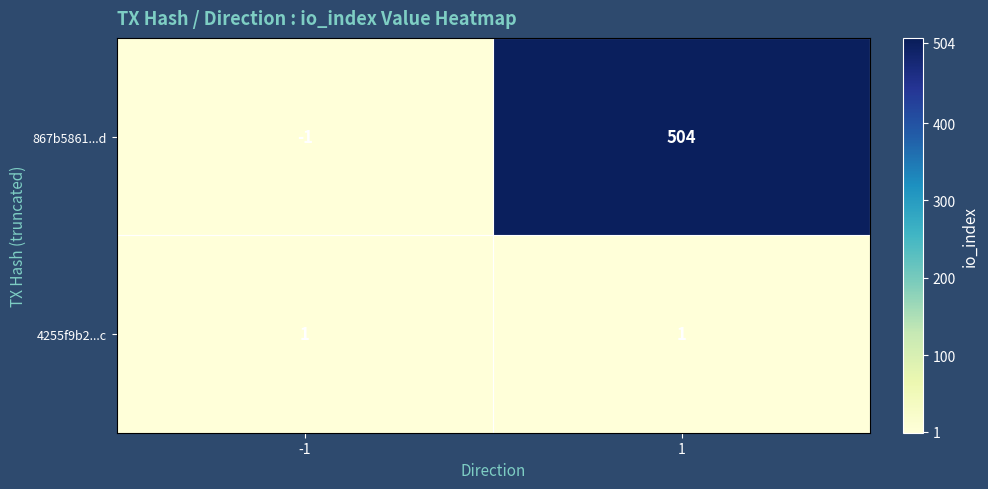

Between -1 and 1, which series saw the biggest shift?

867b5861...d